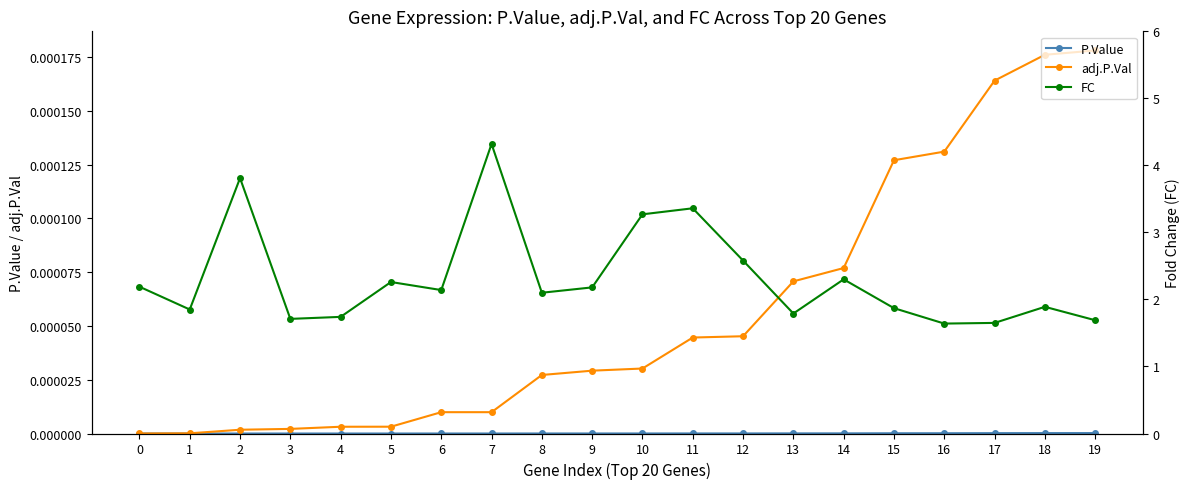

Does the chart have visible grid lines?

No